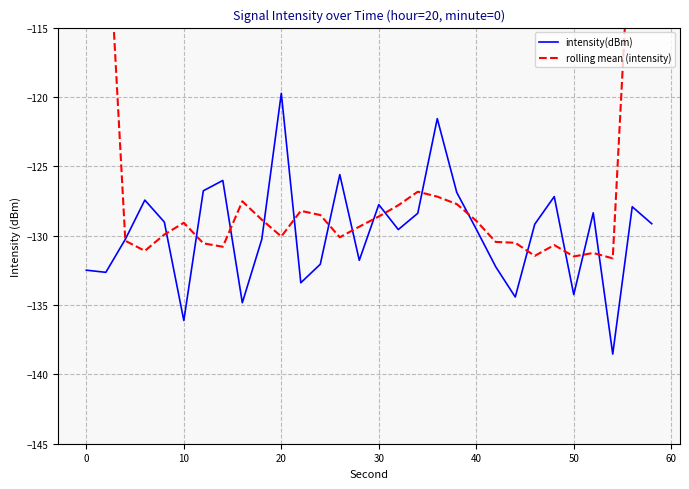

Which series has the largest range (max minus min)?

rolling mean (intensity)